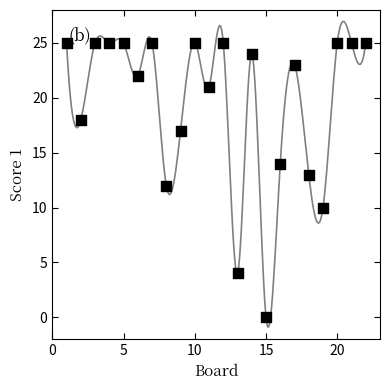

What is the range of X values (max minus min)?

21